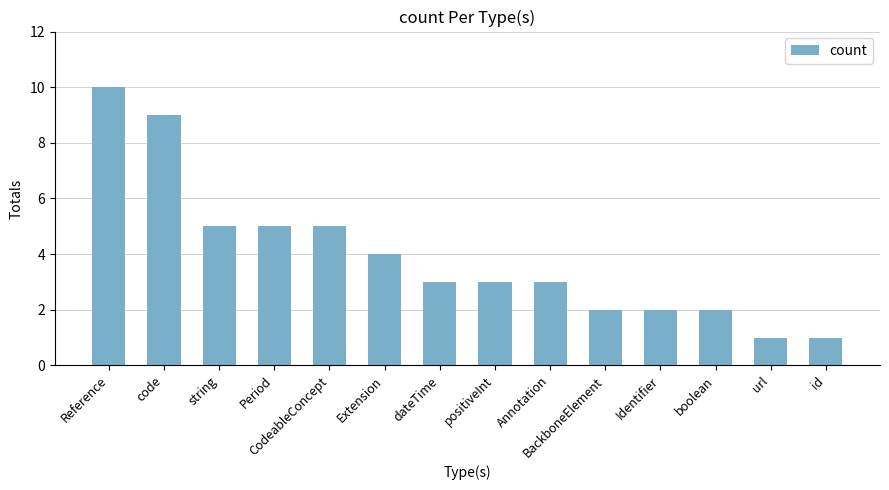

Which label corresponds to the largest value in the chart?

Reference